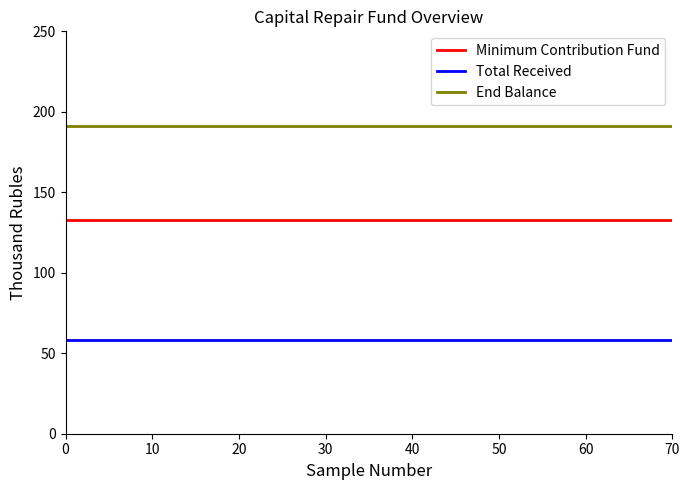

Rank the series by their maximum value, from lowest to highest.

Total Received, Minimum Contribution Fund, End Balance